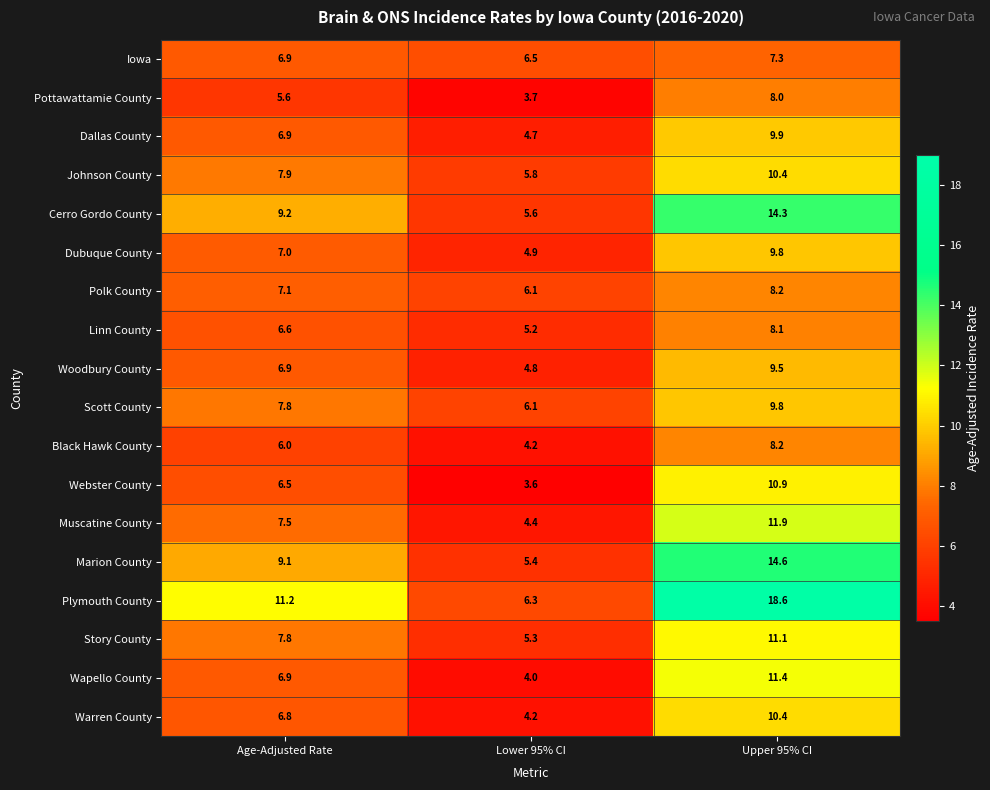

At which label does Scott County first exceed 7?

Age-Adjusted Rate